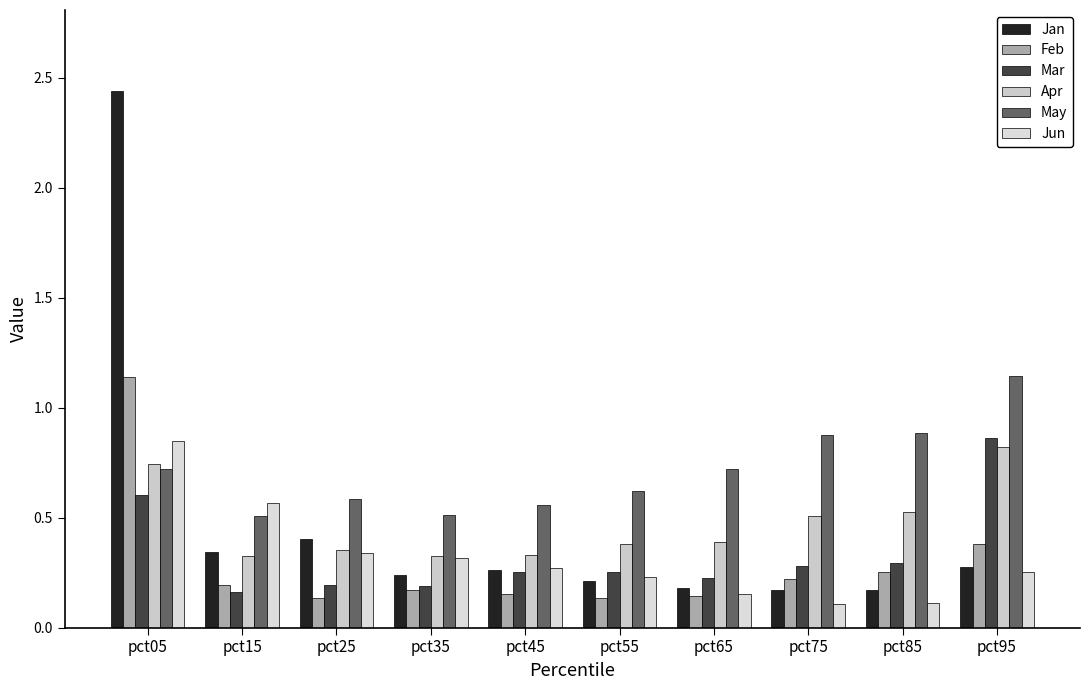

What is the value of the Mar bar at the 8th from the left?

0.3